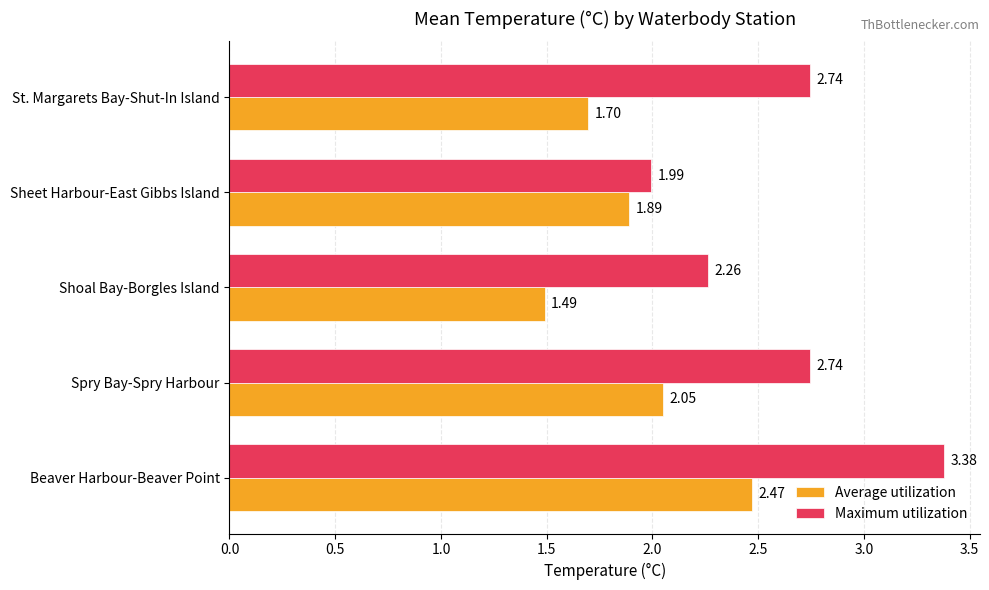

Rank the series at Sheet Harbour-East Gibbs Island from lowest to highest value.

Average utilization, Maximum utilization